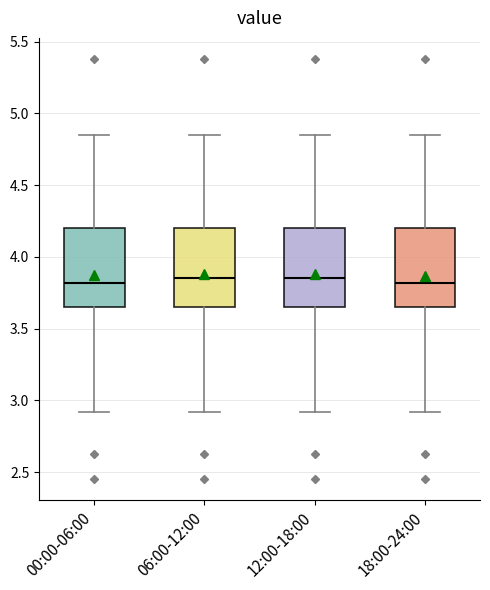

Where is the lower edge of the box for 06:00-12:00 on the y-axis? The values are not printed on the chart, so give them approximately, as read against the axis.

3.65